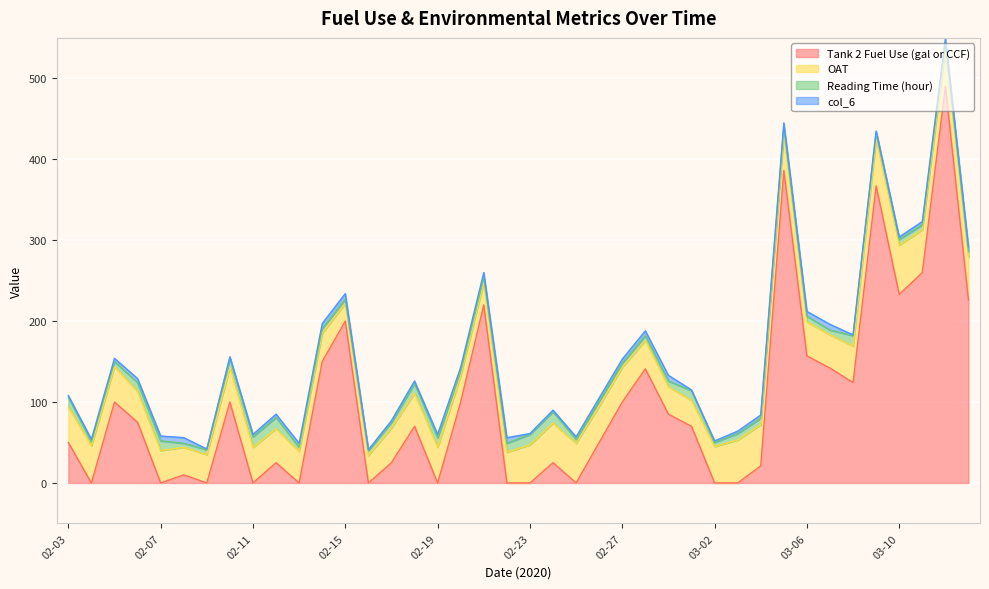

Which series has the widest spread of values?

Tank 2 Fuel Use (gal or CCF)